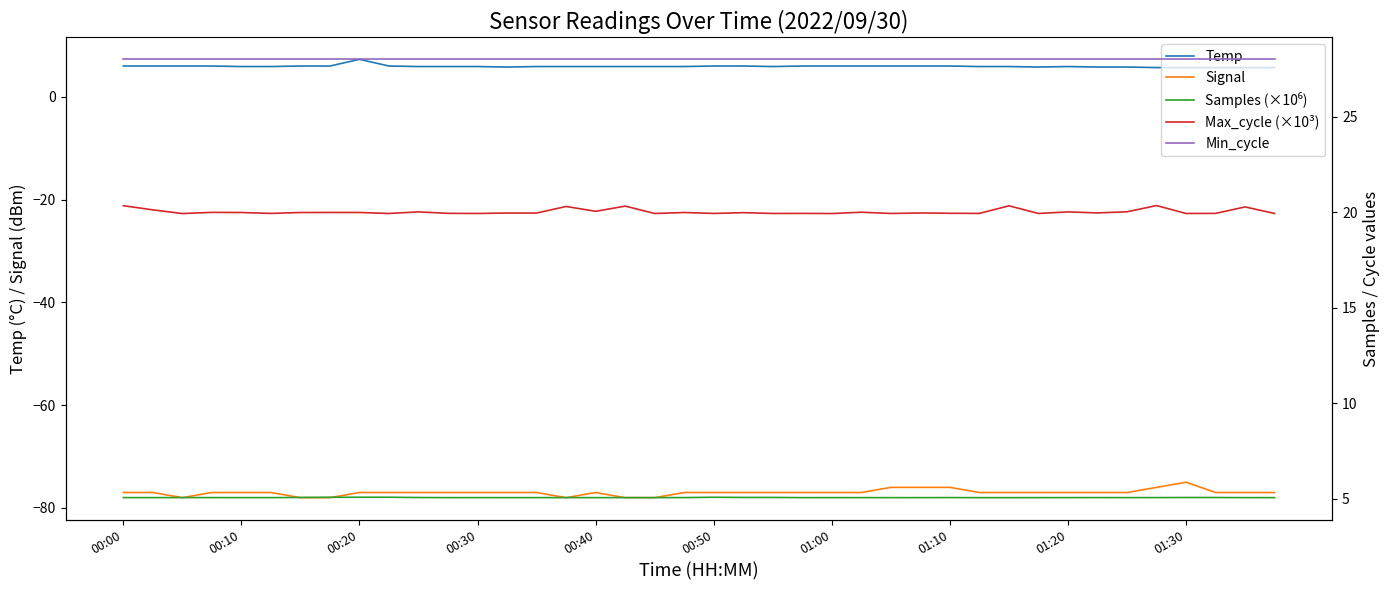

True or false: Samples (×10⁶) and Signal cross at least once.

False